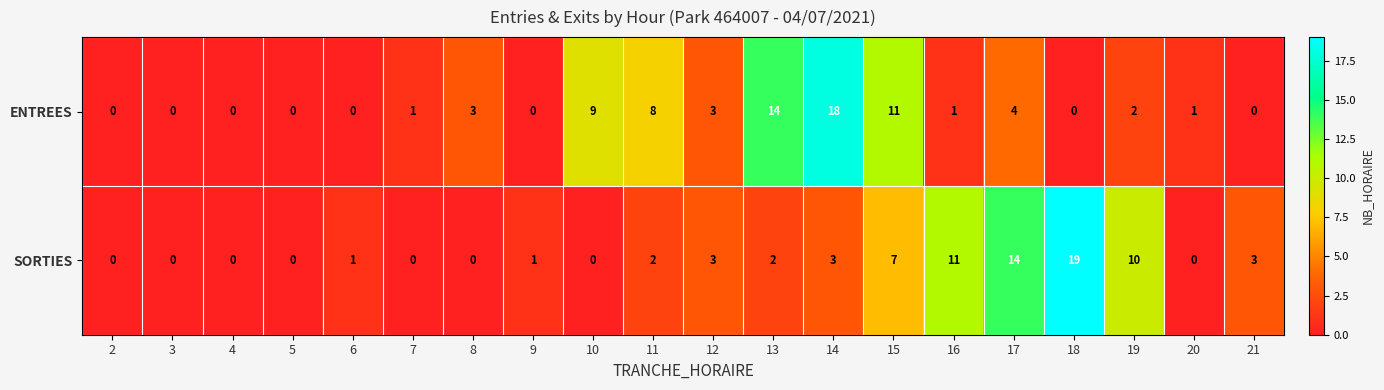

What is the highest value of the ENTREES series?

18